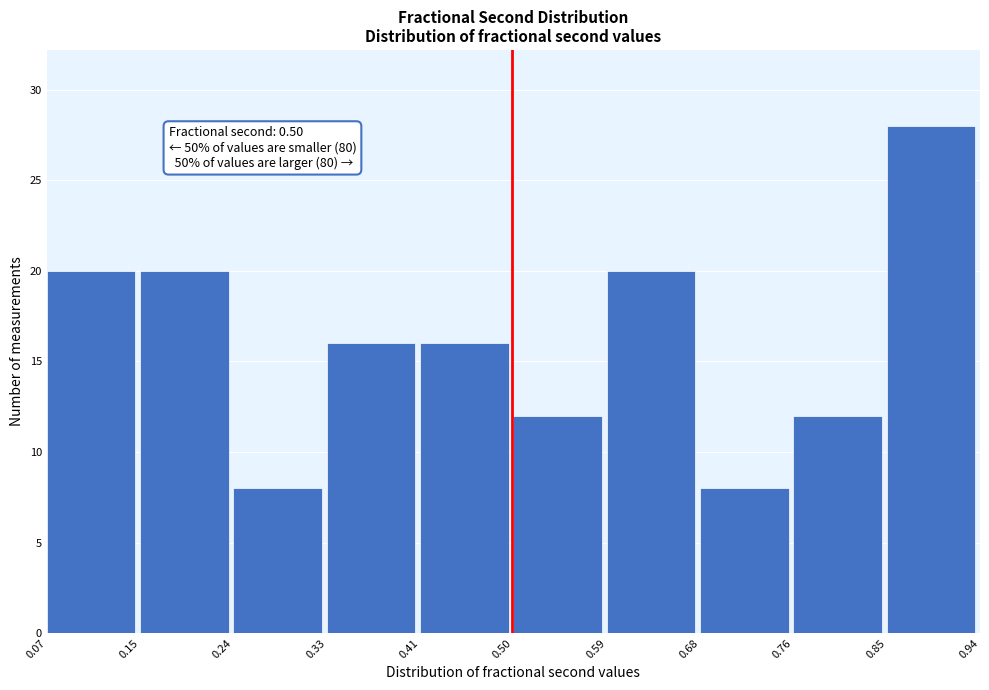

Over which range of the x-axis is the bar tallest?

0.85 to 0.94